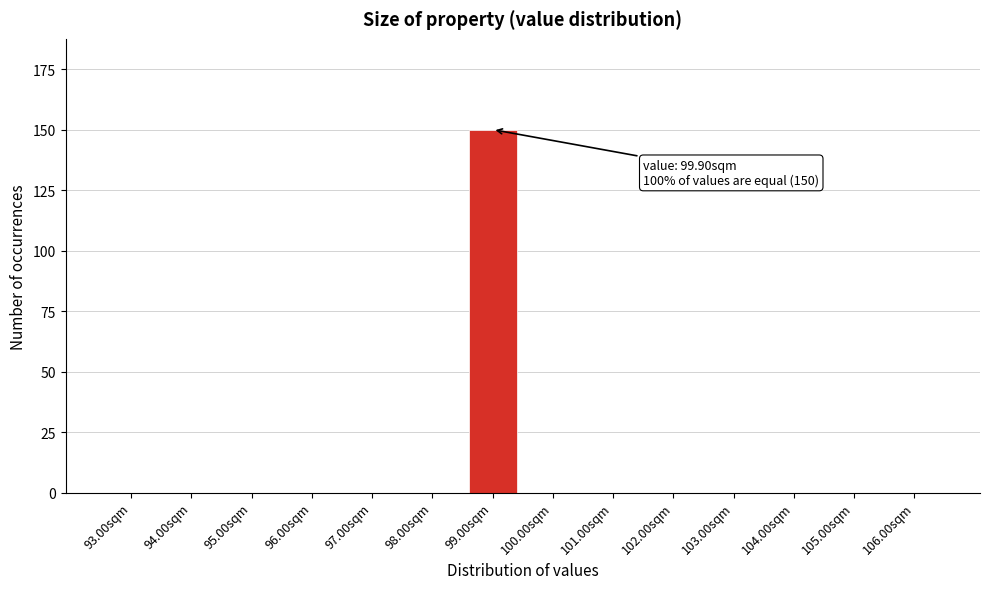

Reading left to right, transcribe all the data shown in this chart.

93.00sqm=0	94.00sqm=0	95.00sqm=0	96.00sqm=0	97.00sqm=0	98.00sqm=0	99.00sqm=150	100.00sqm=0	101.00sqm=0	102.00sqm=0	103.00sqm=0	104.00sqm=0	105.00sqm=0	106.00sqm=0